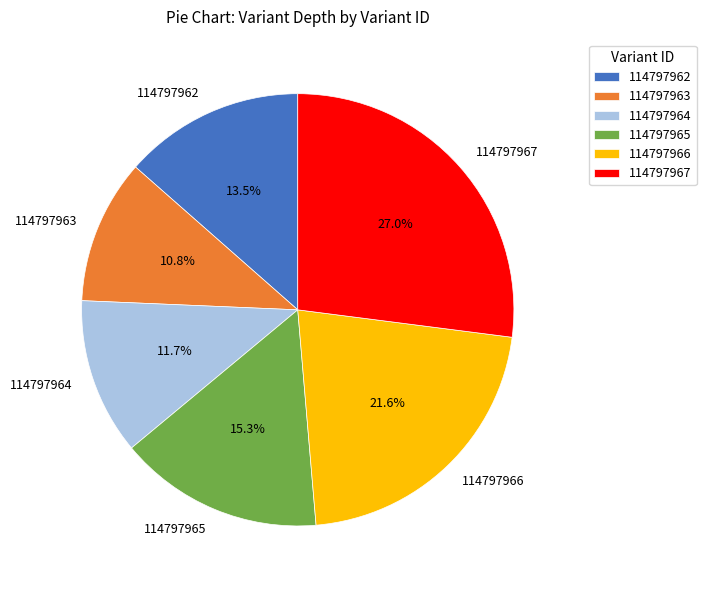

Count the number of slices in the pie.

6